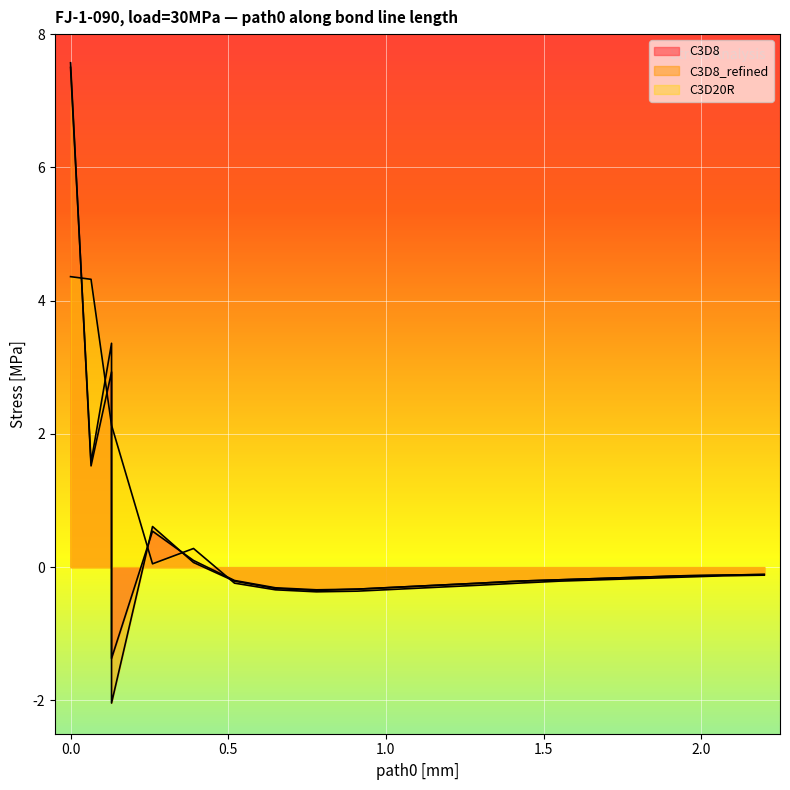

What is the greatest value displayed?

7.6